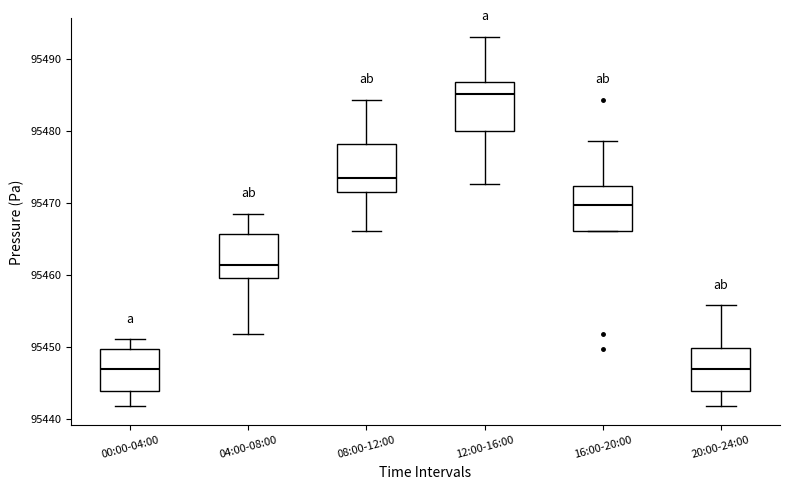

Which box has the highest median line?

12:00-16:00